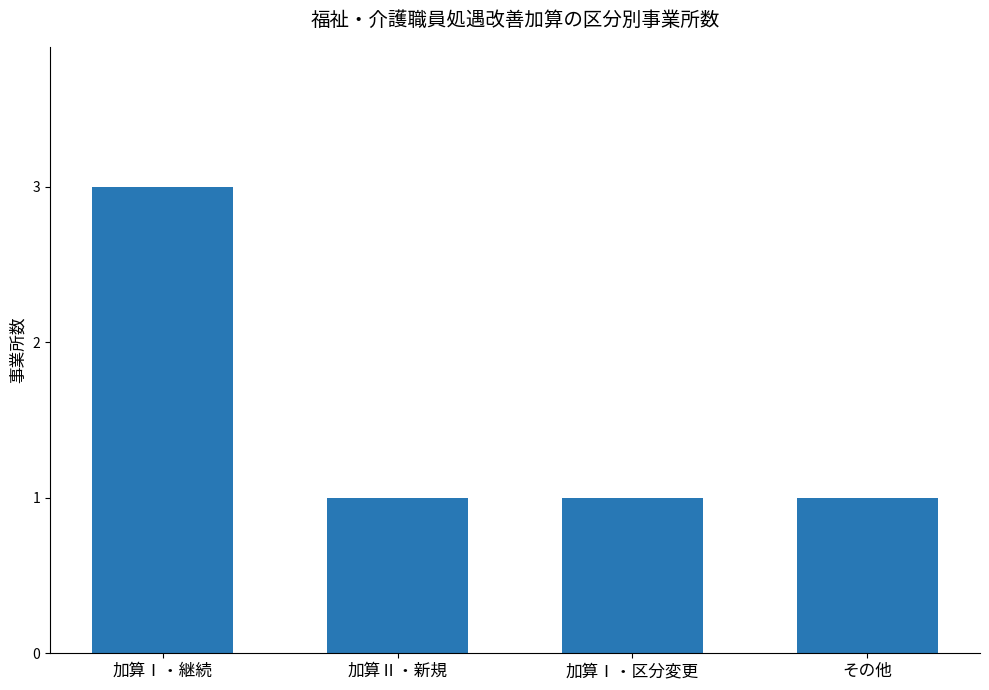

Approximately how many times larger is the value at 加算Ⅰ・継続 compared to その他?

3.0